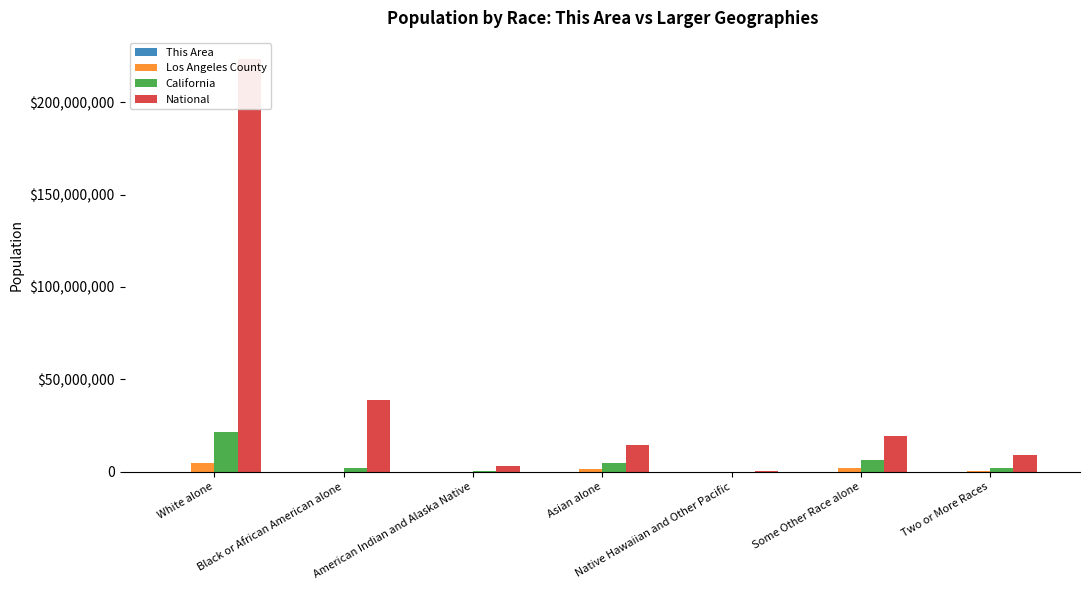

Reading left to right, what are all the values shown in this chart?

This Area: 3398	159	32	855	6	535	228
Los Angeles County: 4936599	874	72828	1346865	26094	2140632	438713
California: 21453934	2299072	362801	4861007	144386	6317372	1815384
National: 223553265	38929319	2932248	14674252	540013	19107368	9009073